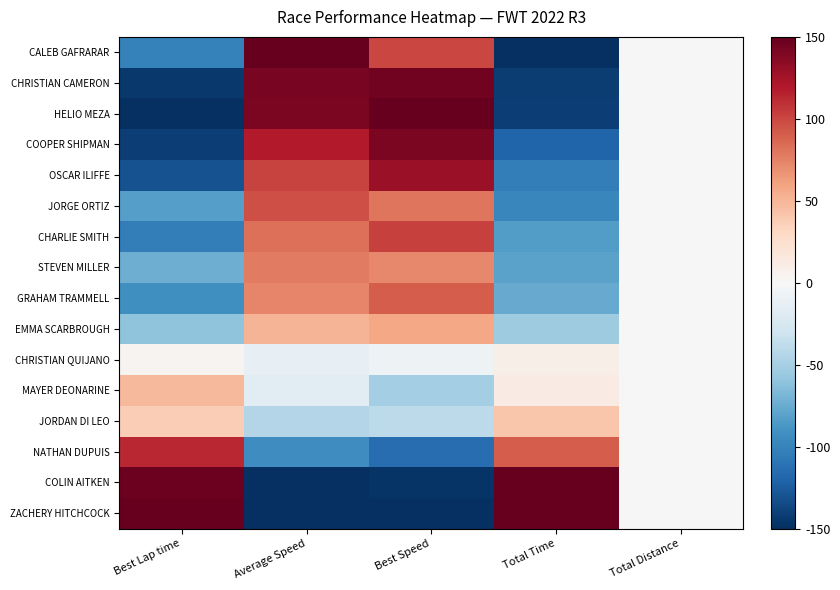

At Total Distance, list the series in order from largest to smallest.

CALEB GAFRARAR, CHRISTIAN CAMERON, HELIO MEZA, COOPER SHIPMAN, OSCAR ILIFFE, JORGE ORTIZ, CHARLIE SMITH, STEVEN MILLER, GRAHAM TRAMMELL, EMMA SCARBROUGH, CHRISTIAN QUIJANO, MAYER DEONARINE, JORDAN DI LEO, NATHAN DUPUIS, COLIN AITKEN, ZACHERY HITCHCOCK